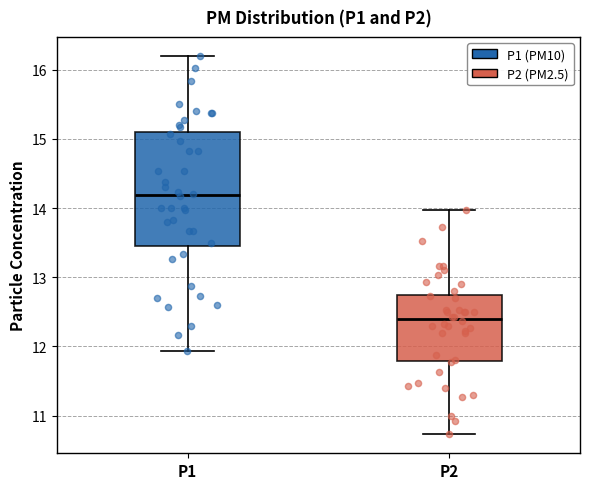

Reading left to right, read every box against the y-axis: the position of its median line, the range the box covers, and the ends of its whiskers. The values are not printed on the chart, so give them approximately, as read against the axis.

P1: median 14.2, box 13.5 to 15.1, whiskers 11.9 to 16.2
P2: median 12.4, box 11.8 to 12.7, whiskers 10.7 to 14.0